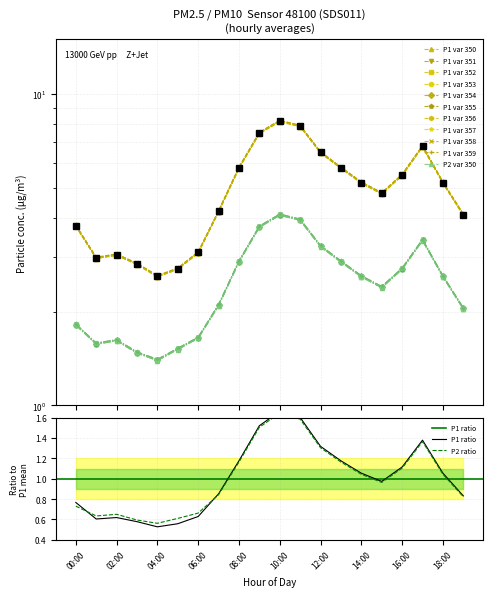

What is the value of the P2 point at the 19th from the left?

2.6